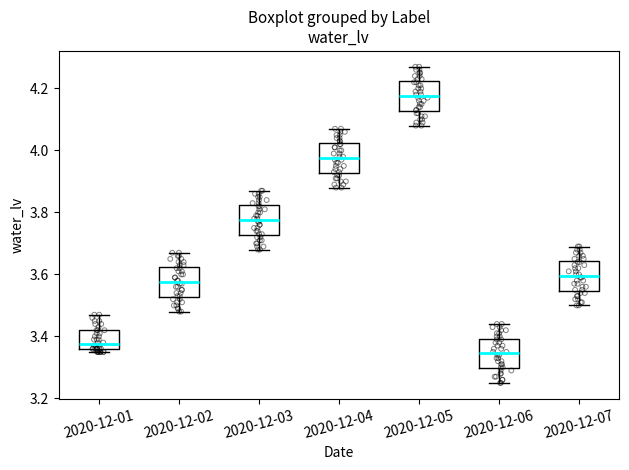

Where is the lower edge of the box for 2020-12-07 on the y-axis? The values are not printed on the chart, so give them approximately, as read against the axis.

3.54